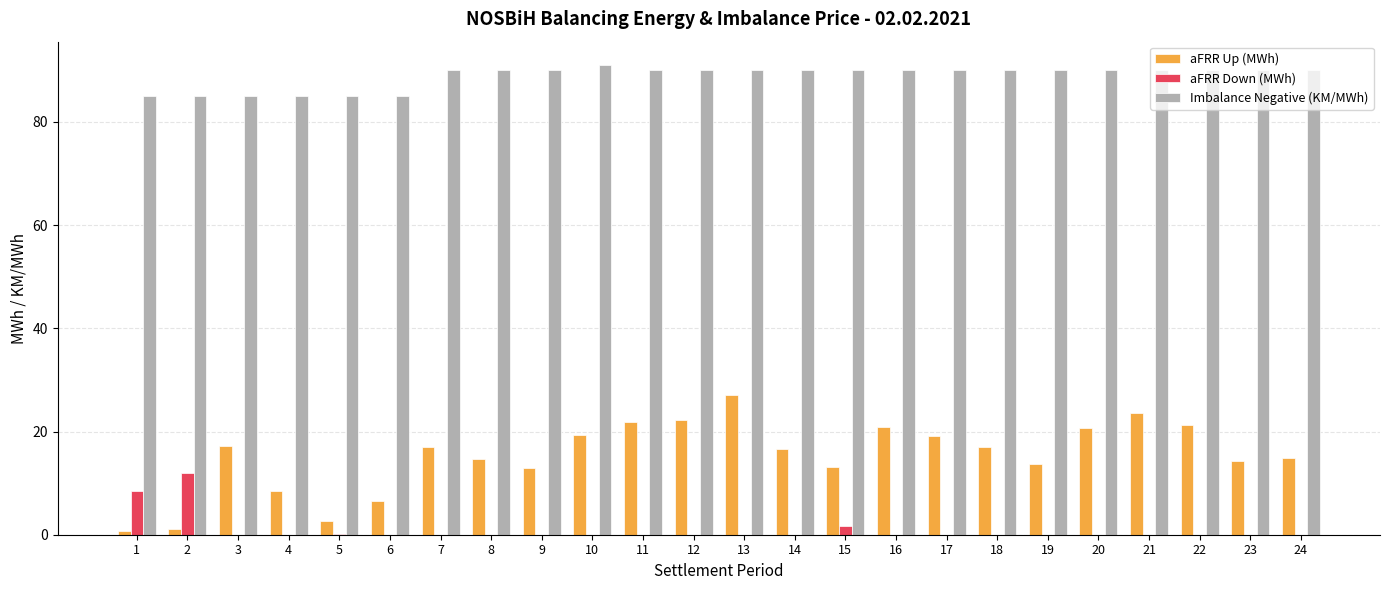

The value of aFRR Down (MWh) at 7 is 0.0. True or false?

True